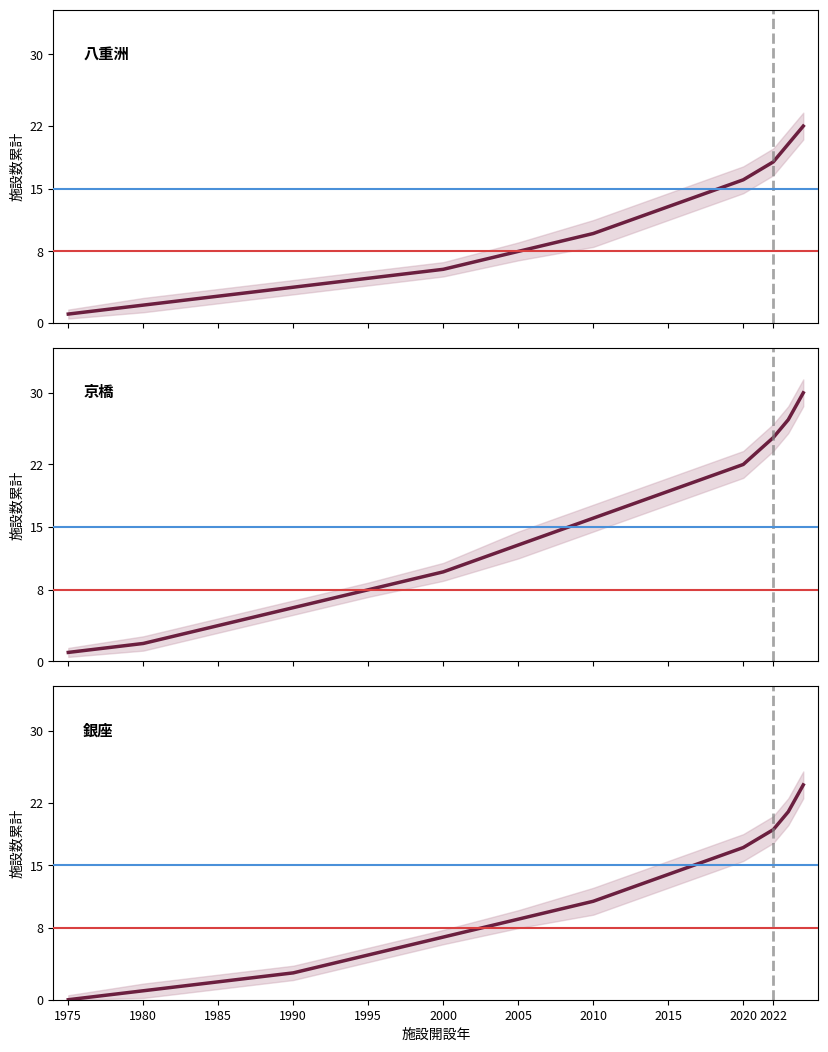

Is this an area chart (filled region under the line)?

No